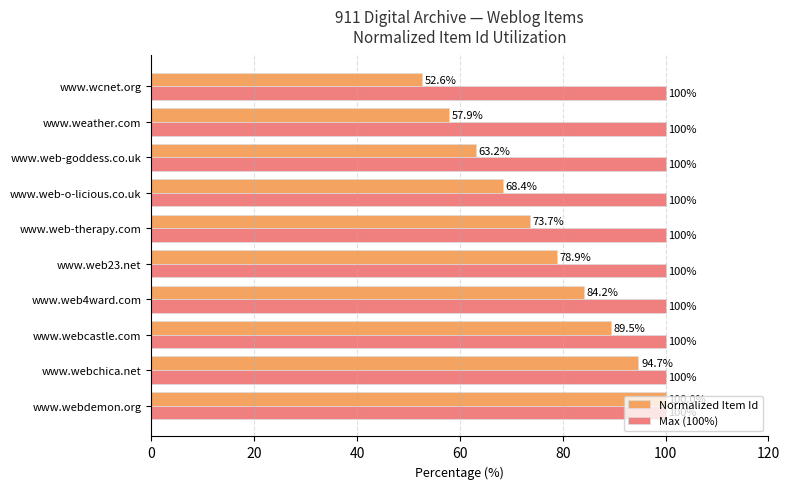

Count the number of categories in the chart.

10